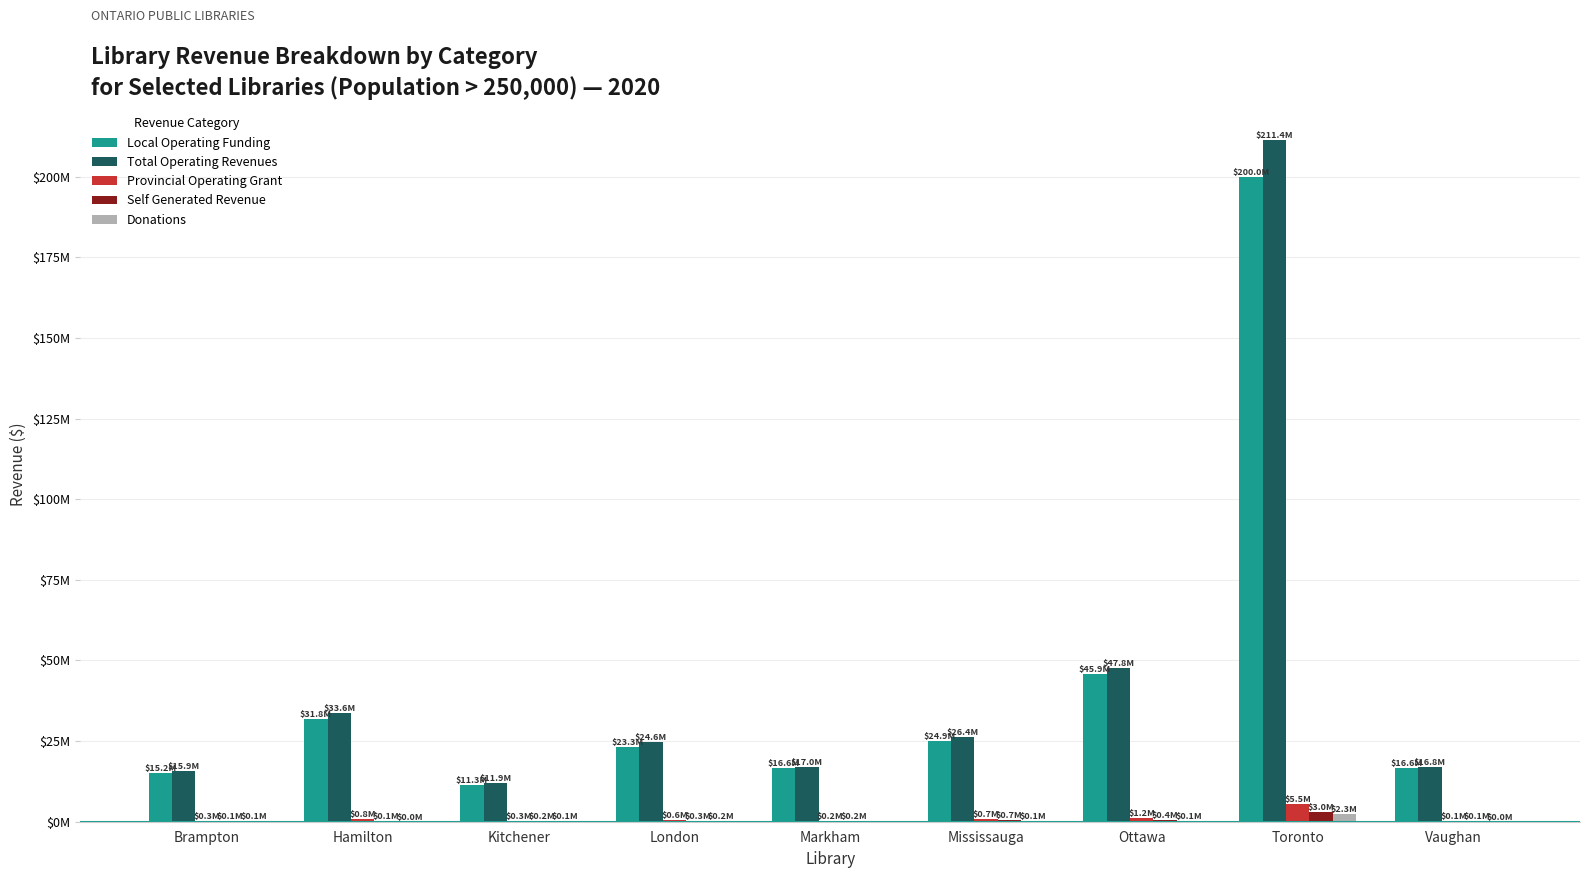

Are the bars grouped side by side (vs. stacked)?

Yes